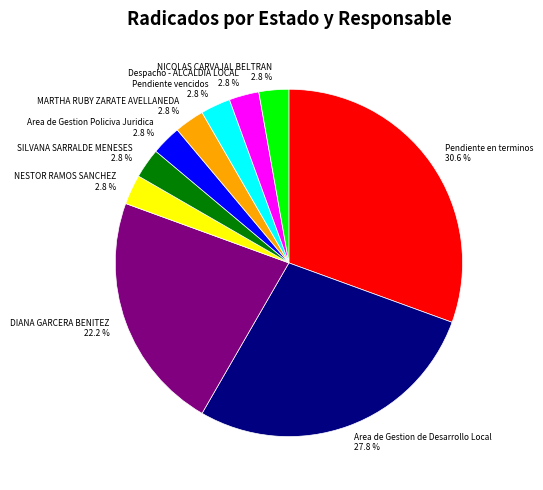

What portion of the pie excludes MARTHA RUBY ZARATE AVELLANEDA 2.8 %?

97.2%